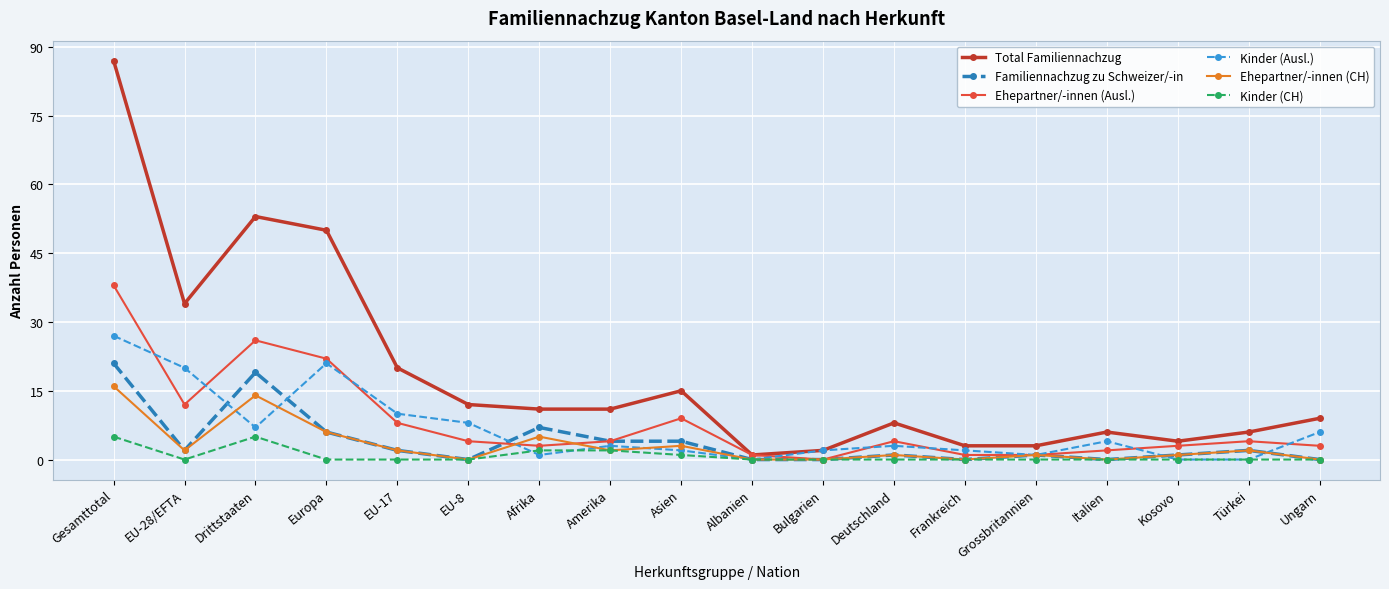

List the series in order of their peak value, highest first.

Total Familiennachzug, Ehepartner/-innen (Ausl.), Kinder (Ausl.), Familiennachzug zu Schweizer/-in, Ehepartner/-innen (CH), Kinder (CH)